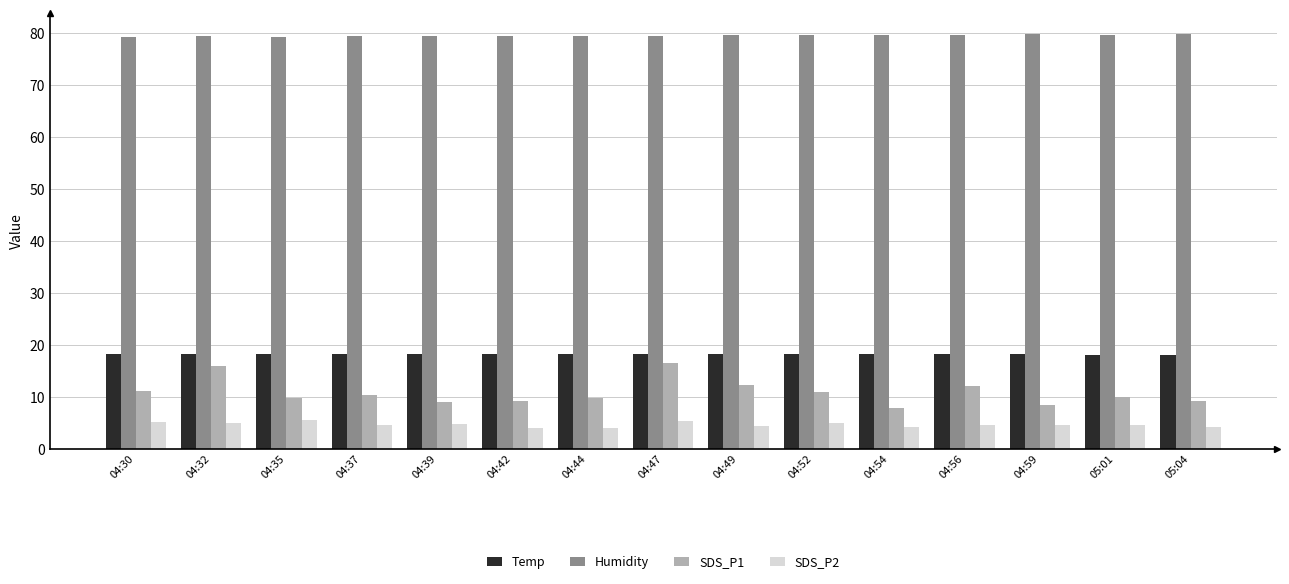

Which series has the largest range (max minus min)?

SDS_P1